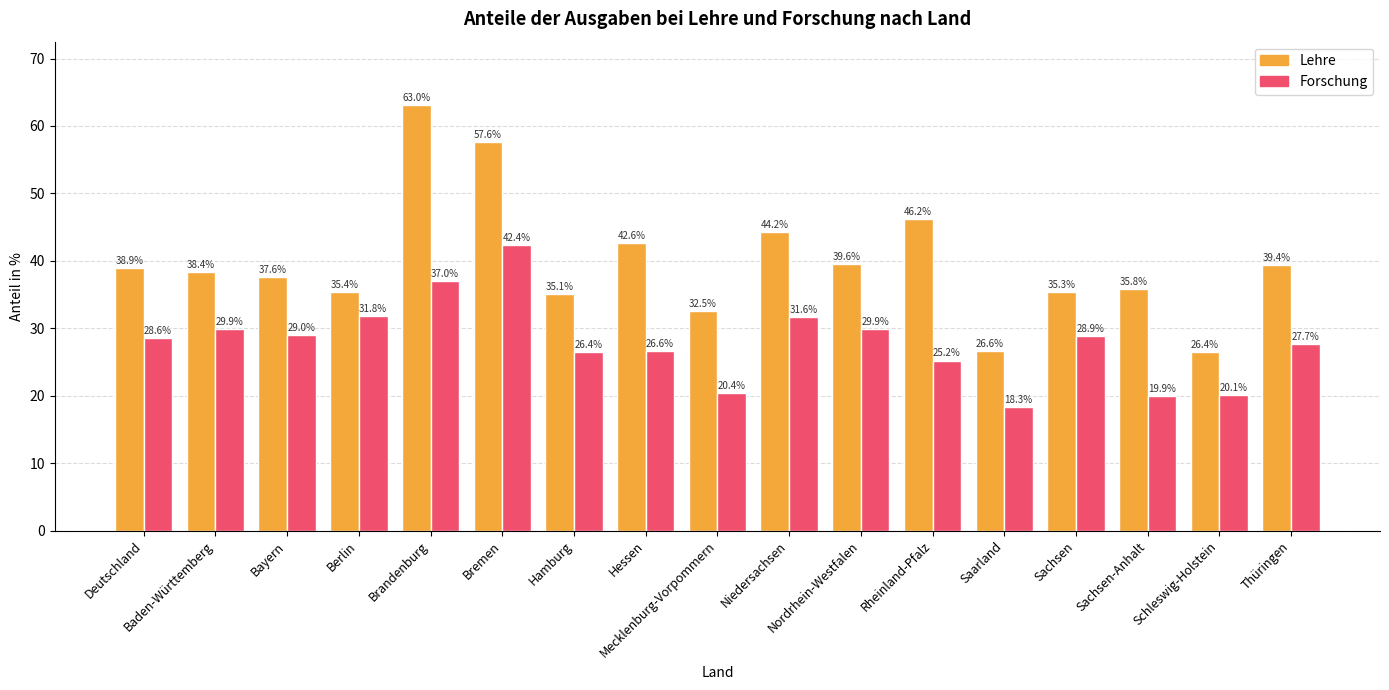

Rank the series by their average value, from lowest to highest.

Forschung, Lehre